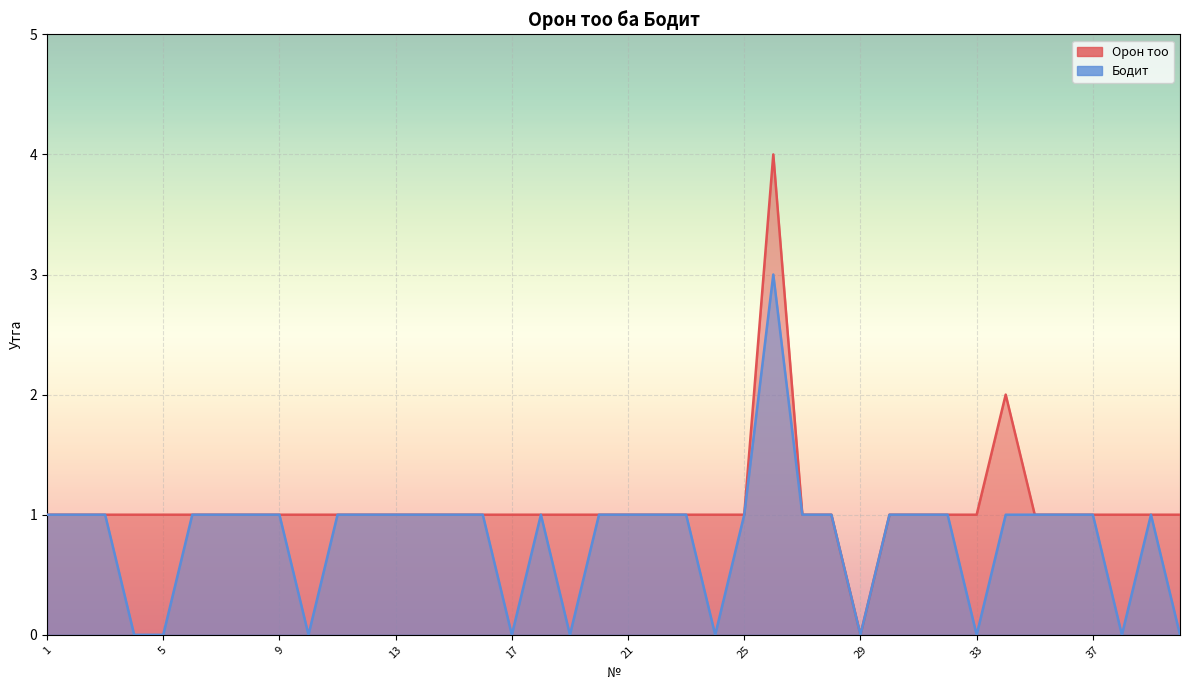

Count the number of data series in this chart.

2